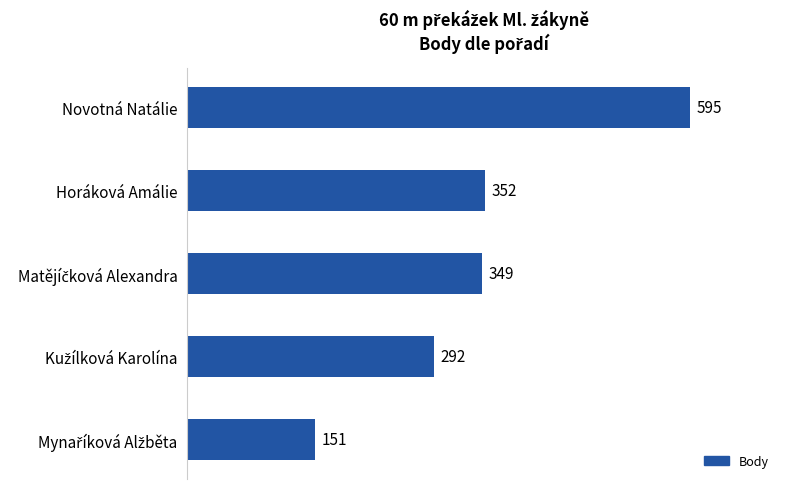

How many distinct data groups are displayed?

1